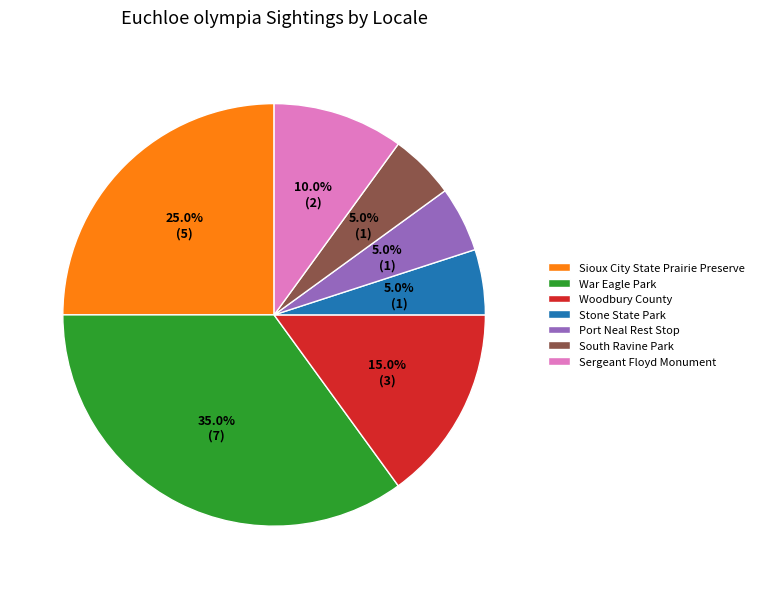

Approximately how many times larger is the value at Sergeant Floyd Monument compared to Woodbury County?

0.7